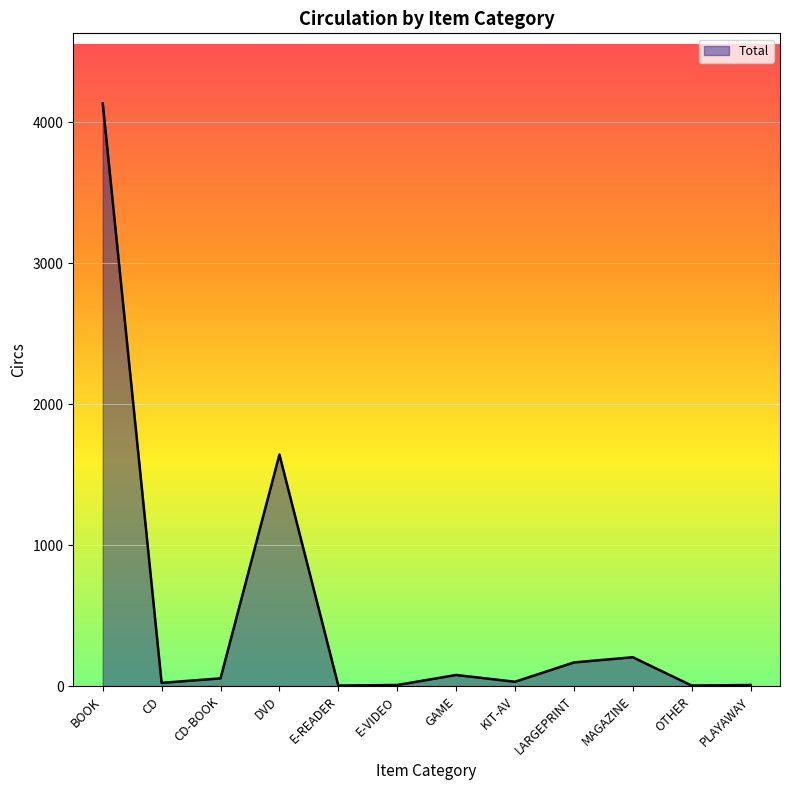

Which has a higher value, MAGAZINE or E-VIDEO?

MAGAZINE